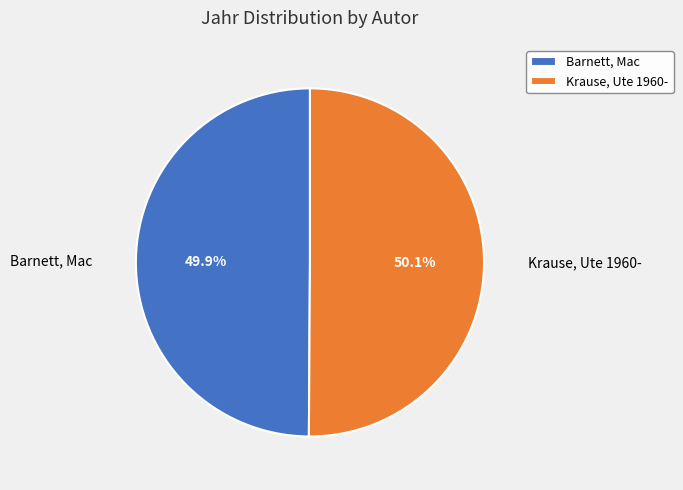

To the nearest percent, what percentage of the pie is Krause, Ute 1960-?

50%